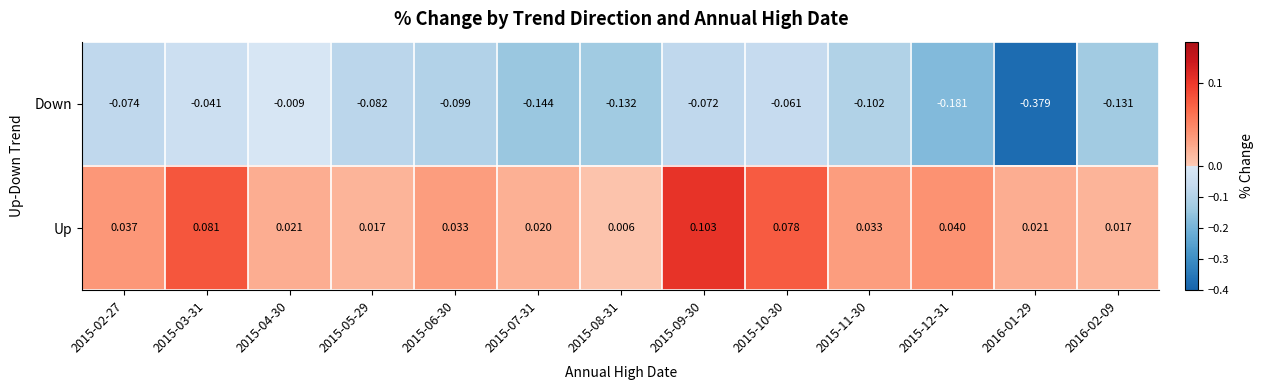

At how many categories does at least one series exceed 0?

13